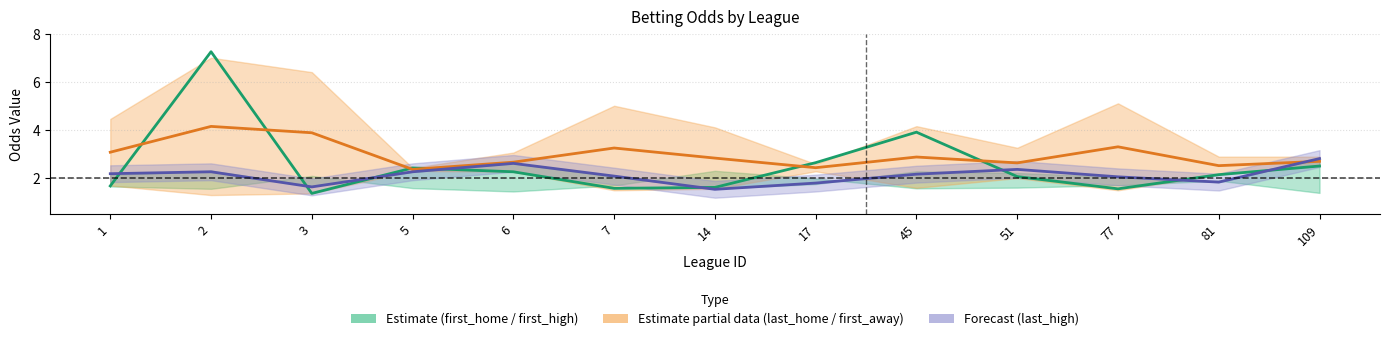

Which label corresponds to the largest value in the chart?

2